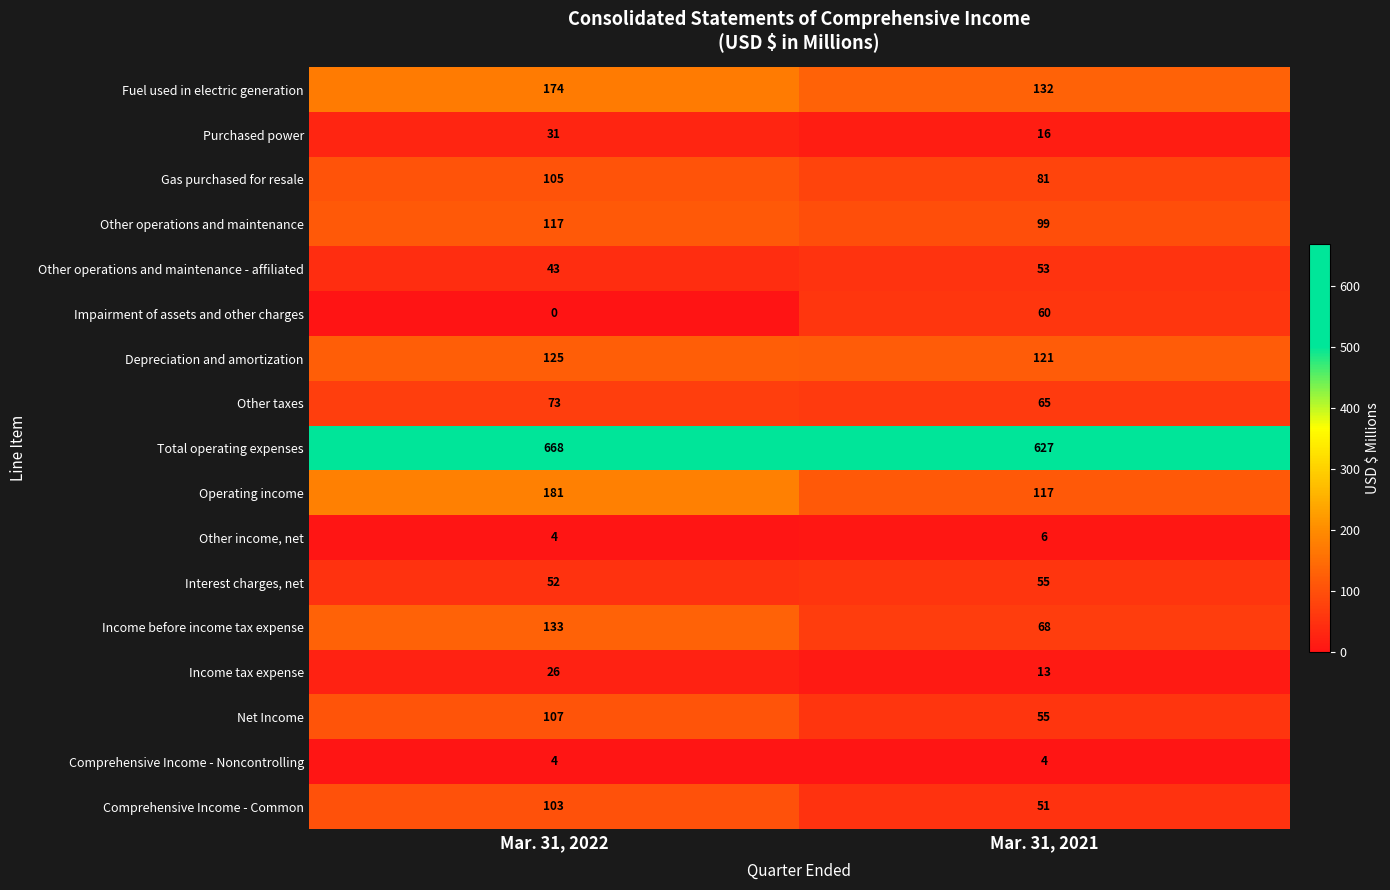

The value of Purchased power at Mar. 31, 2022 is 16. True or false?

False